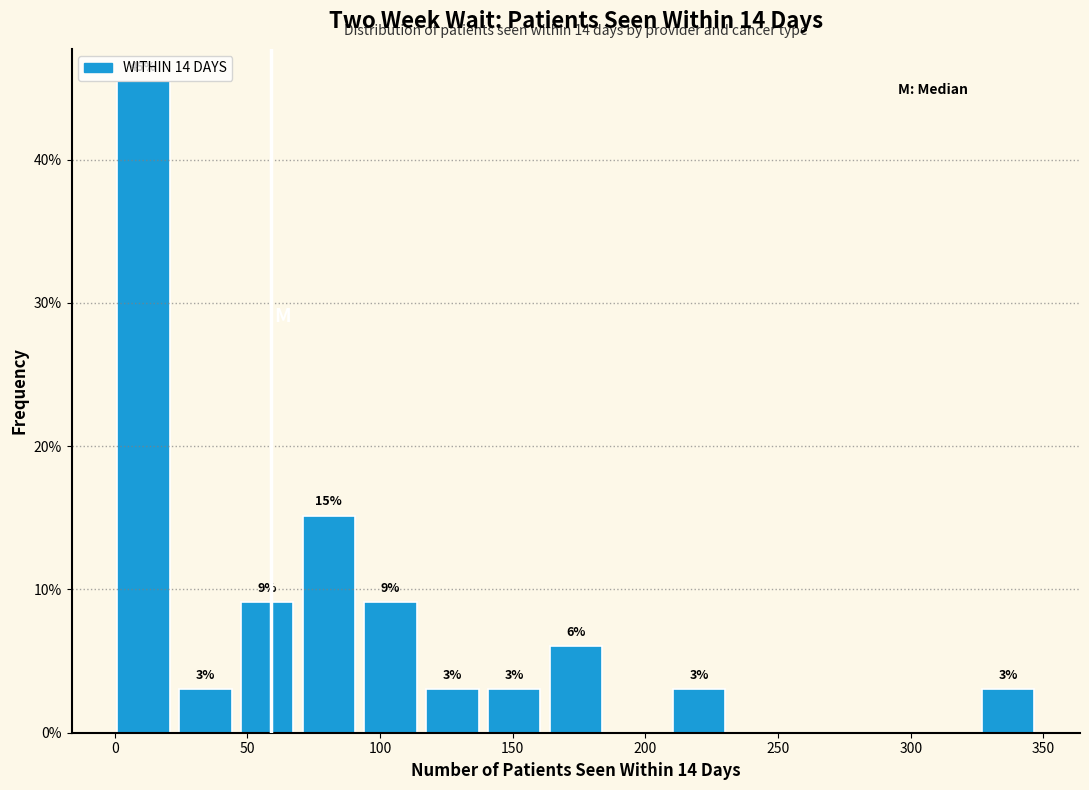

Over which range of the x-axis is the bar tallest?

0 to 25